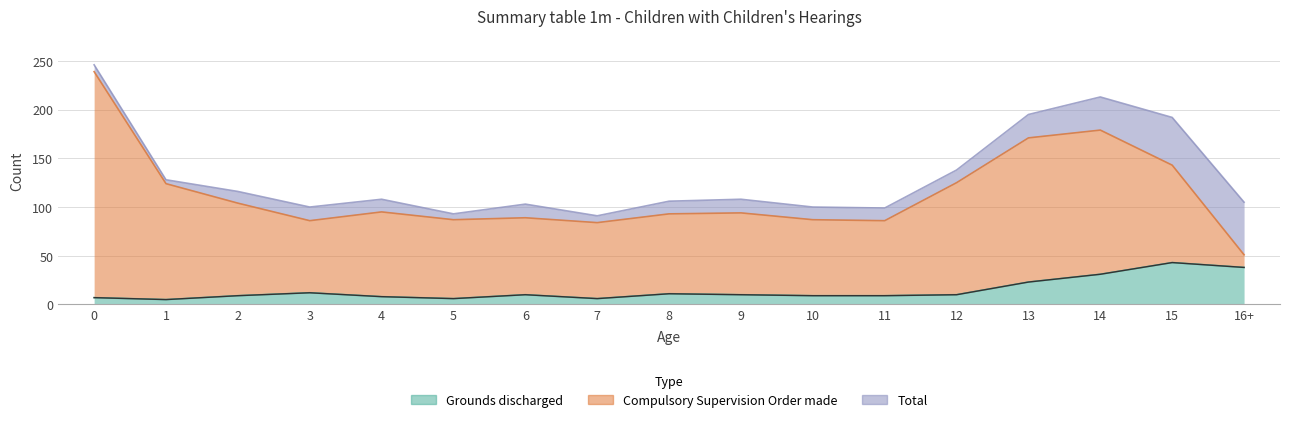

Which series has the widest spread of values?

Compulsory Supervision Order made